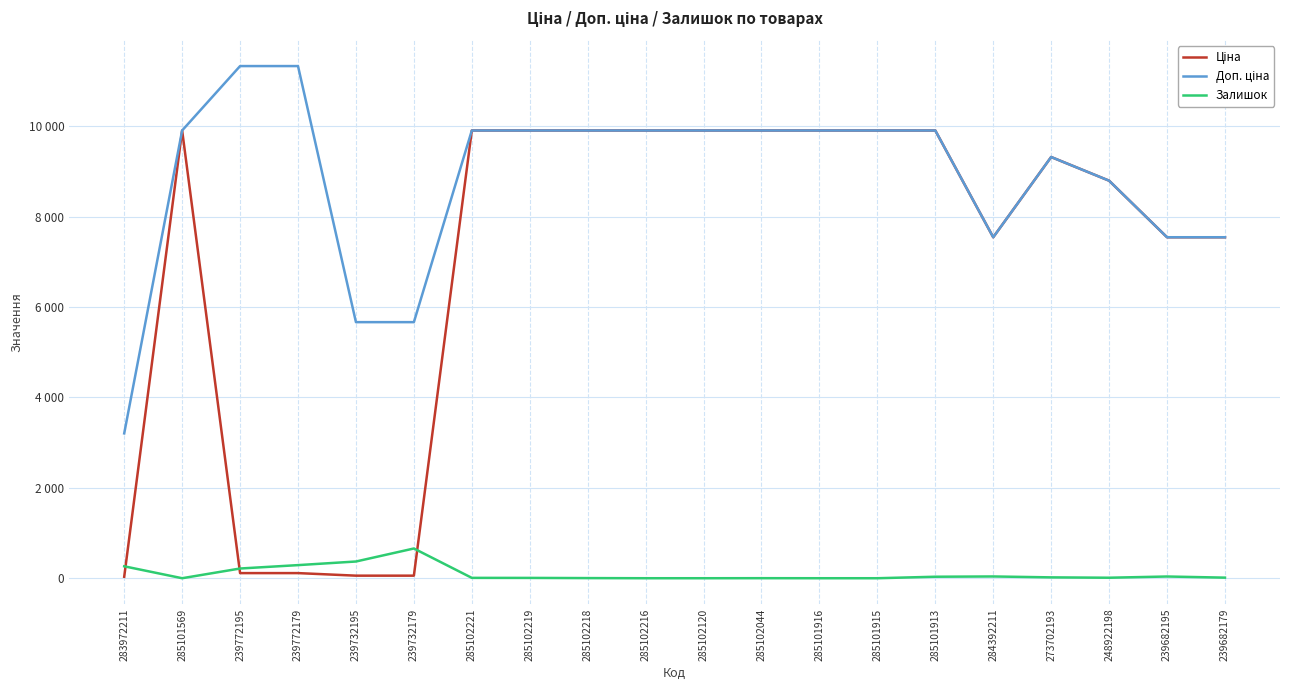

Is the value of Ціна at 285102120 greater than the value of Доп. ціна at 283972211?

Yes